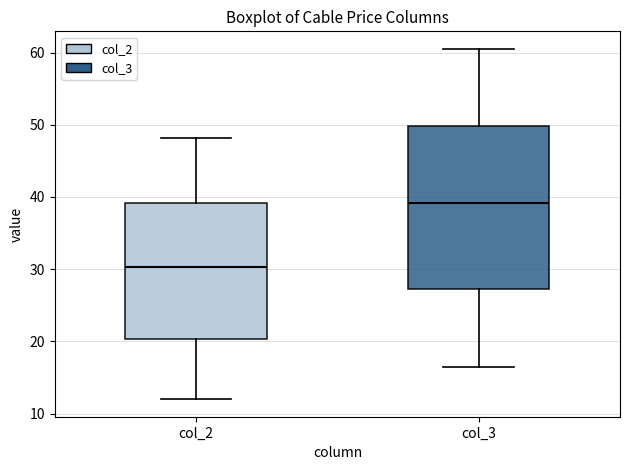

Comparing the boxes themselves (not the whiskers), which one is the tallest?

col_3